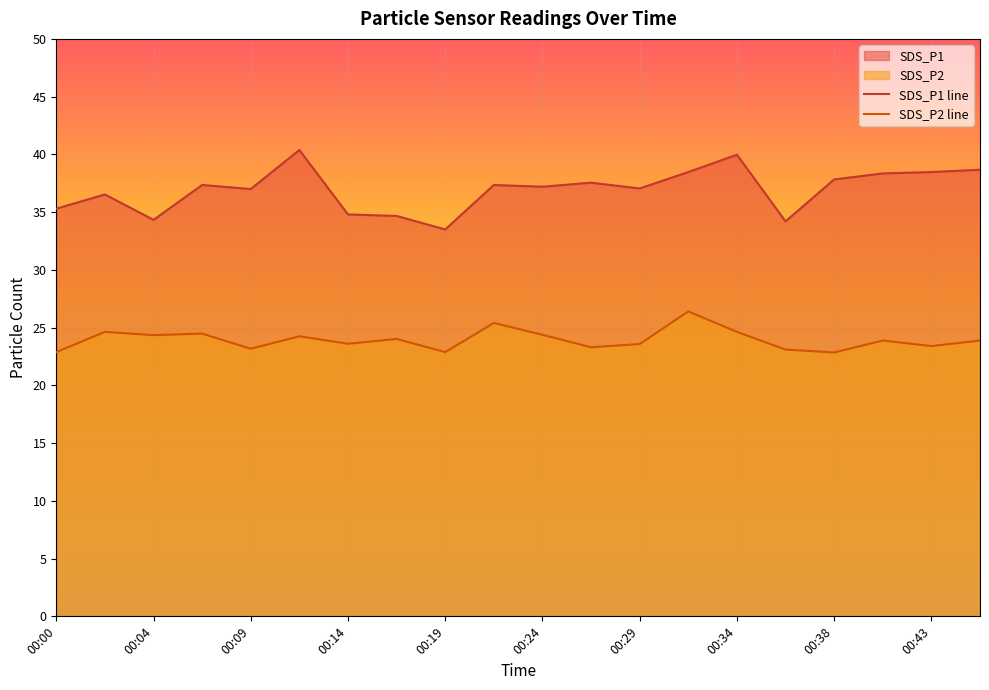

How many lines are shown in the chart?

2